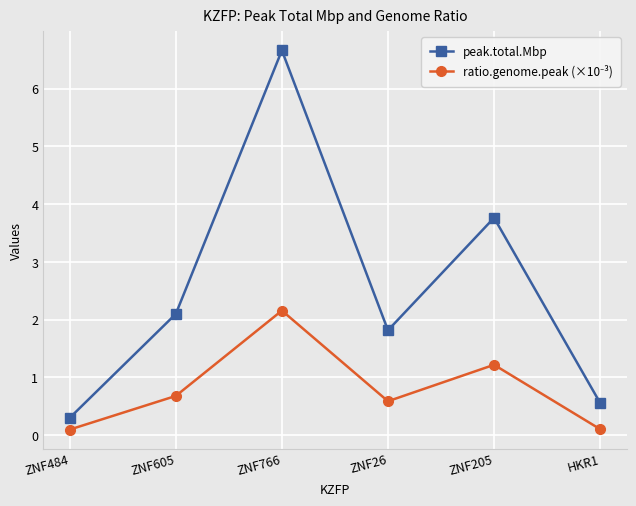

Which series has the largest range (max minus min)?

peak.total.Mbp